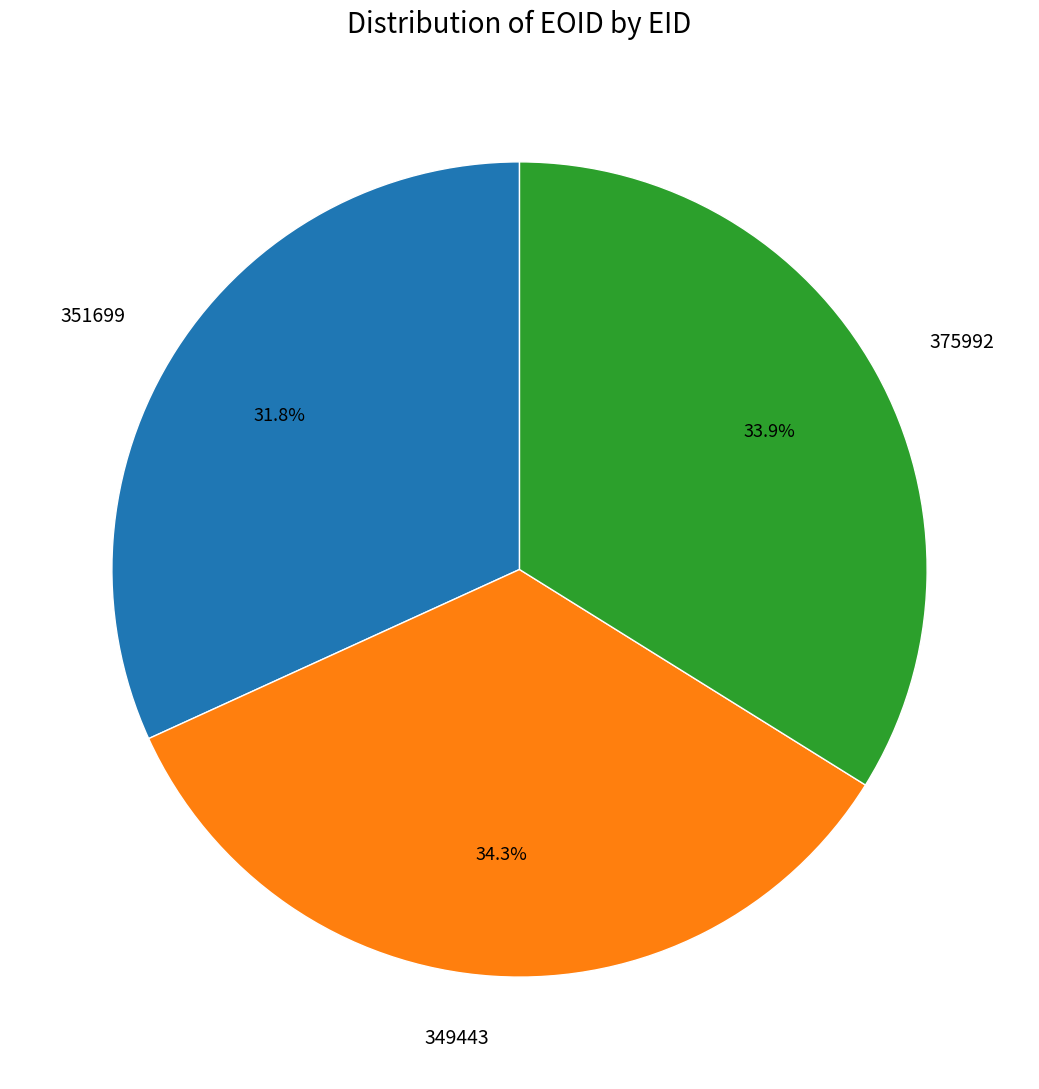

How many slices are in this pie chart?

3